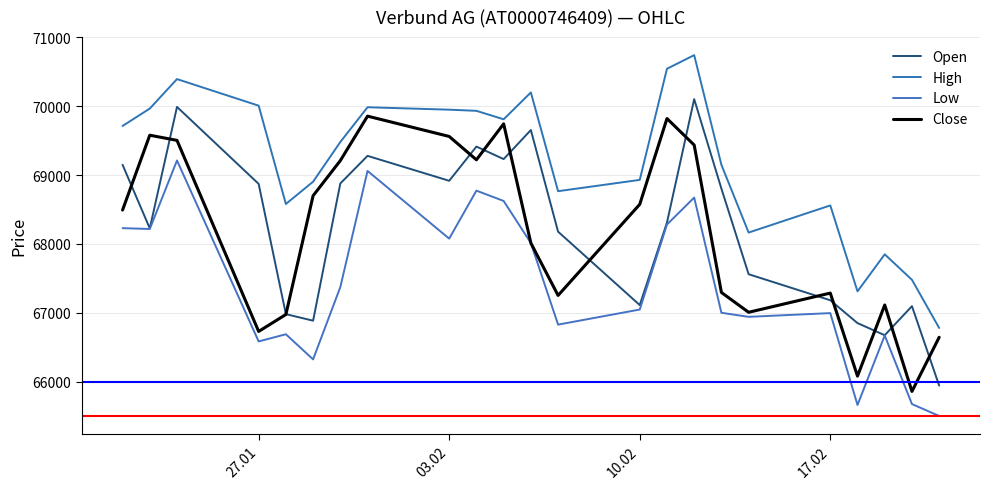

List the series in order of their peak value, highest first.

High, Open, Close, Low